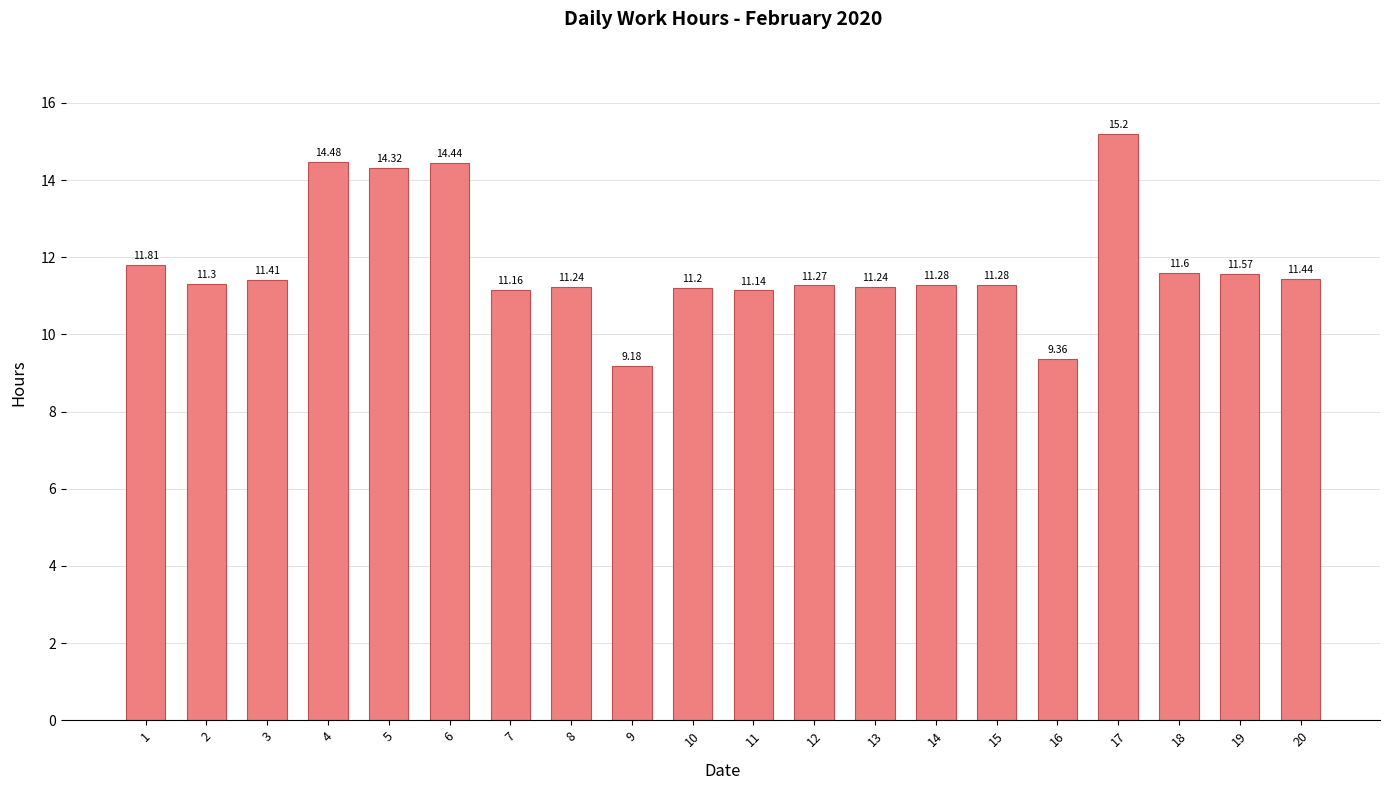

What is the difference between the maximum and minimum values?

6.0